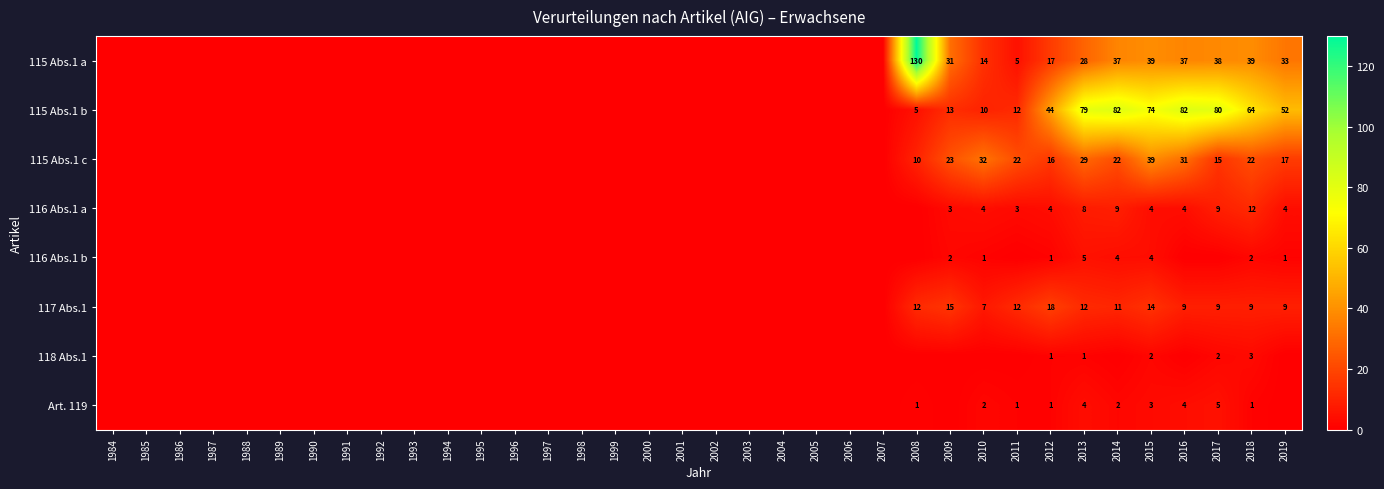

What is the maximum value shown in the chart?

130